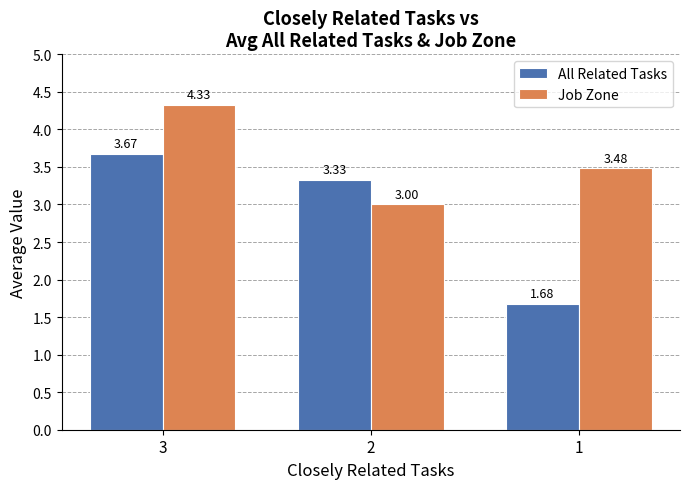

True or false: Job Zone has a value of 2.3 at 1.

False